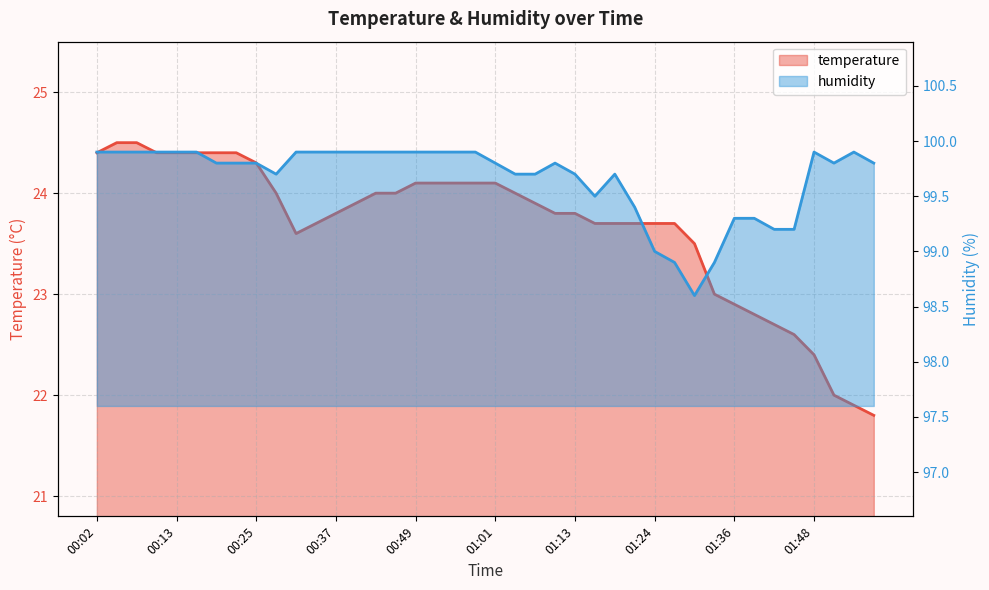

Is it true that humidity equals 99.8 at 01:51?

True